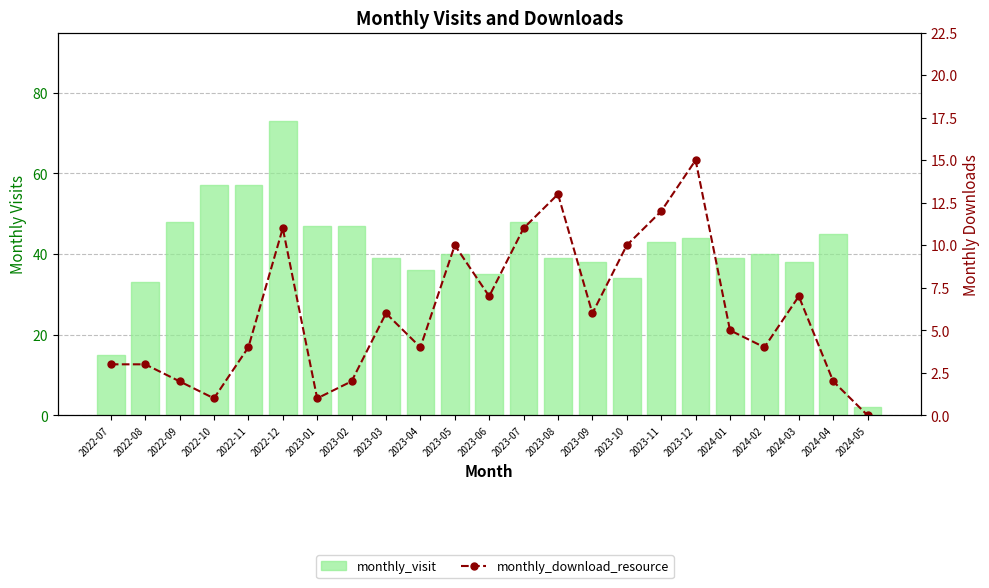

What is the sum of the monthly_download_resource values at 2022-07 and 2022-11?

7